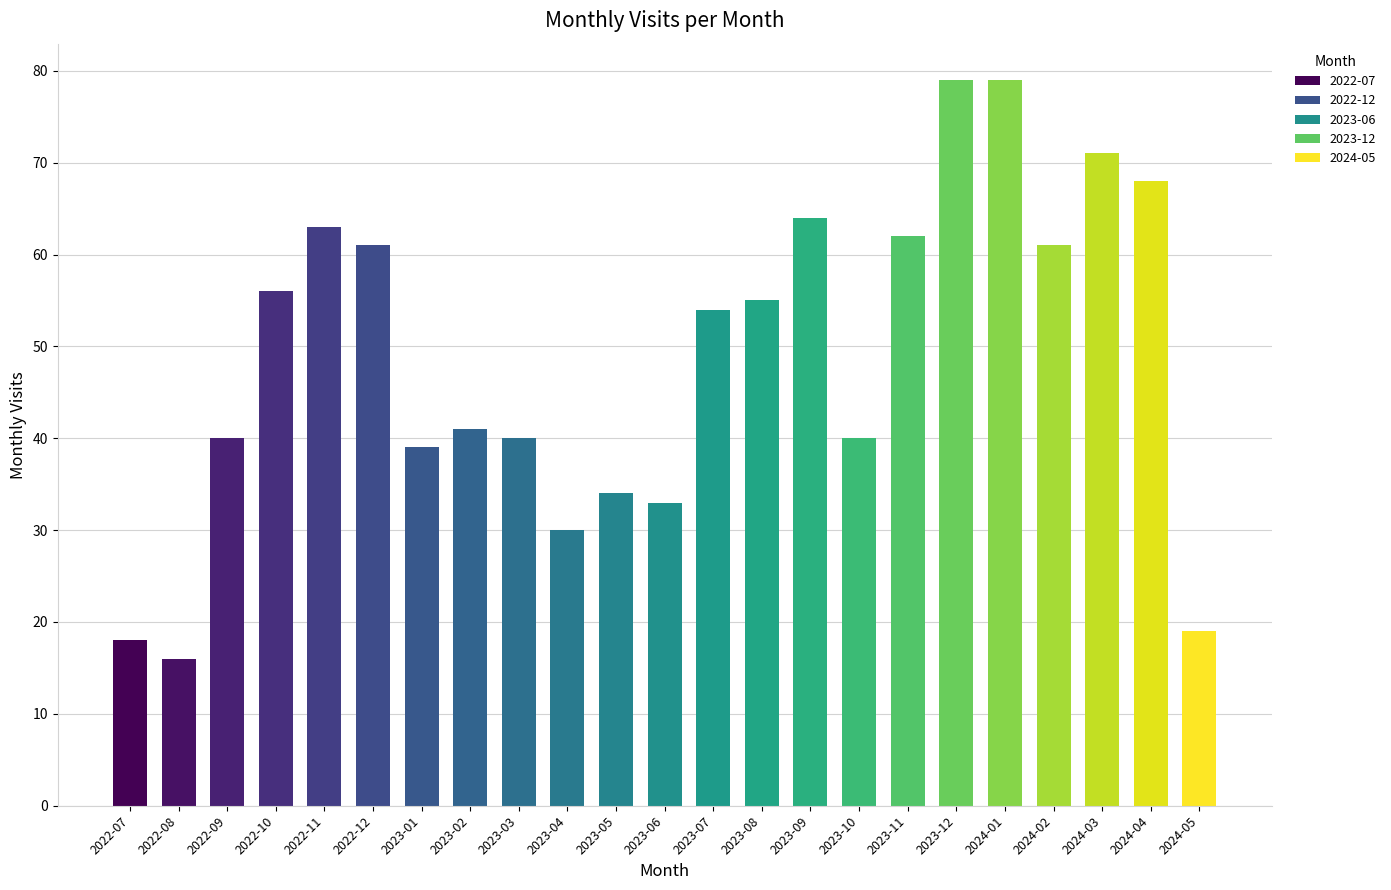

Does the chart contain any negative values?

No